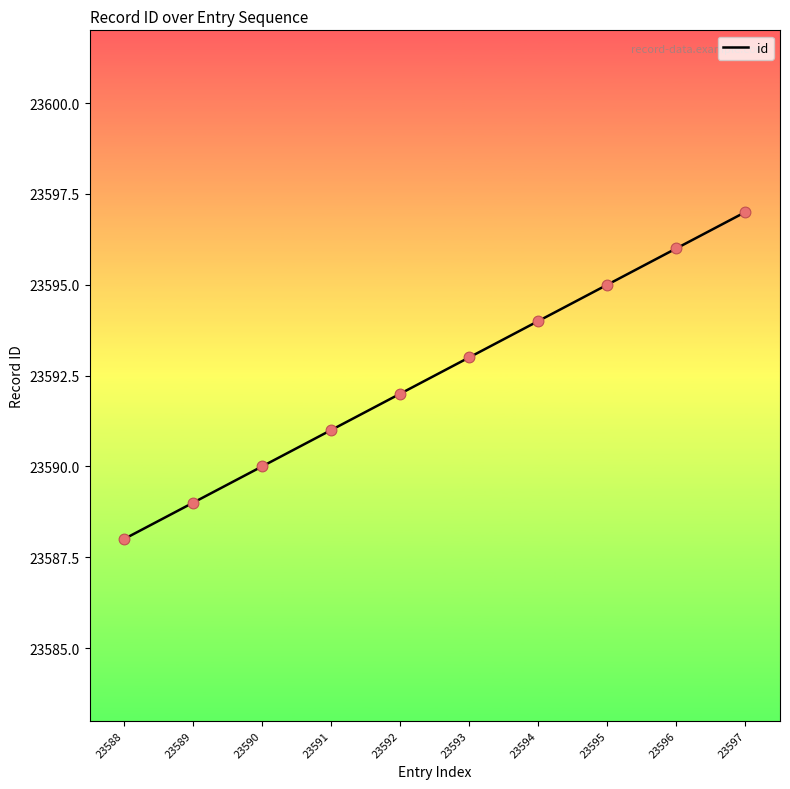

What is the change in value from 23590 to 23592?

+2